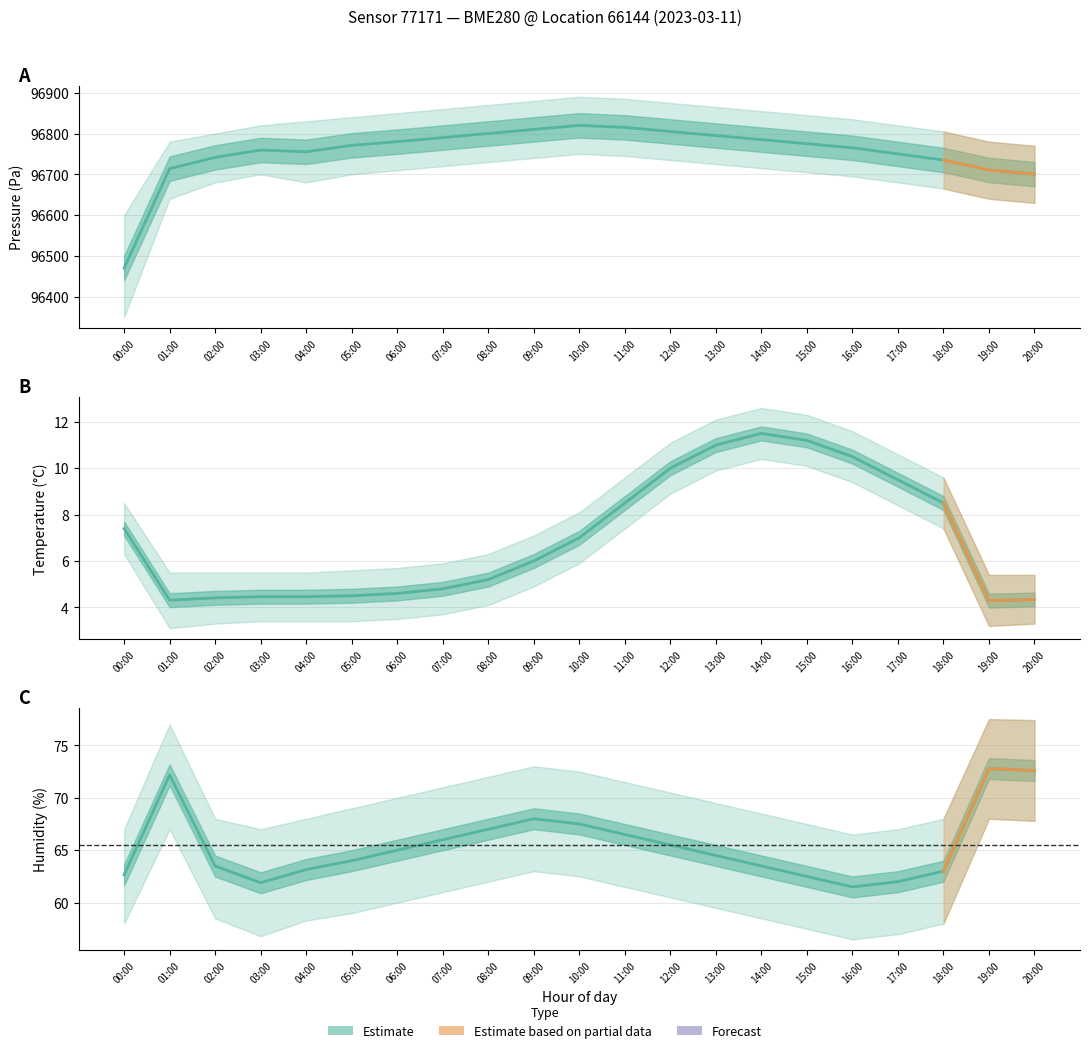

True or false: temperature and pressure cross at least once.

False